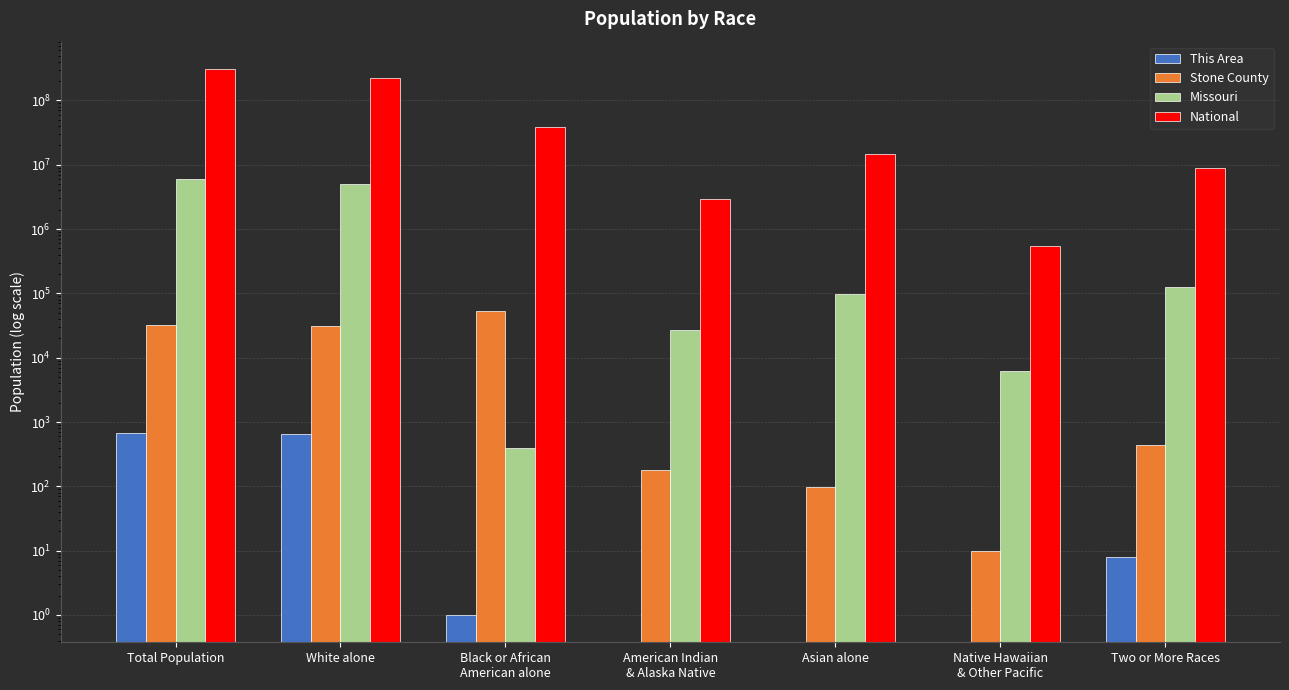

Are the bars grouped side by side (vs. stacked)?

Yes